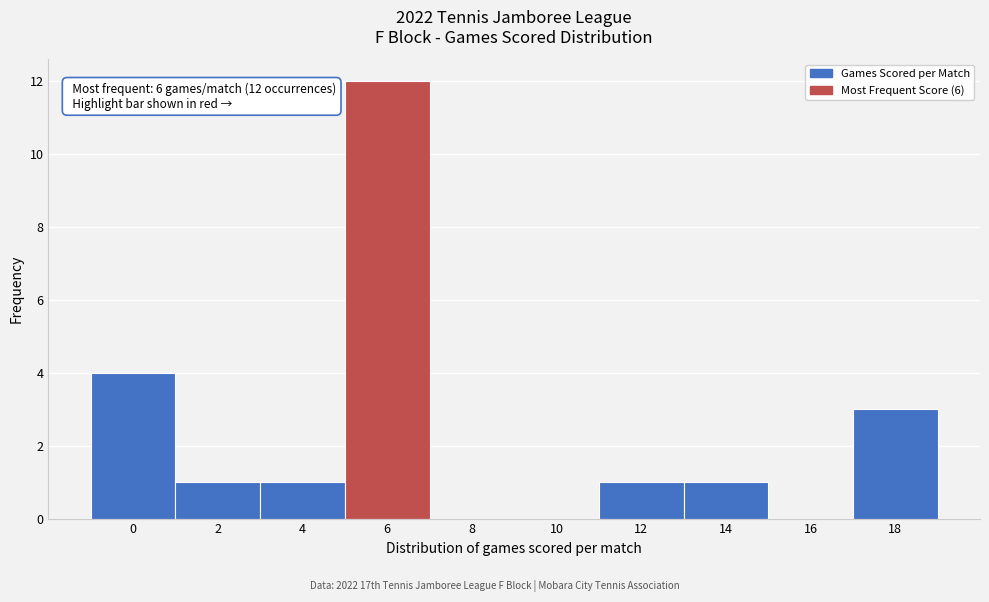

Reading left to right, what are all the values shown in this chart?

0=4	2=1	4=1	6=12	8=0	10=0	12=1	14=1	16=0	18=3